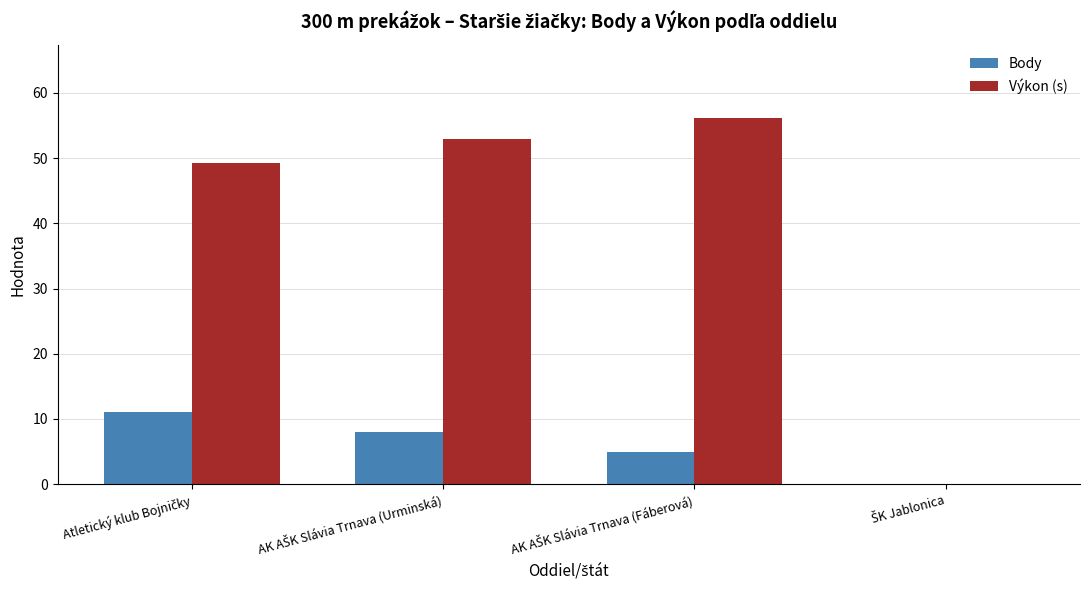

What is the highest value of the Výkon (s) series?

56.2